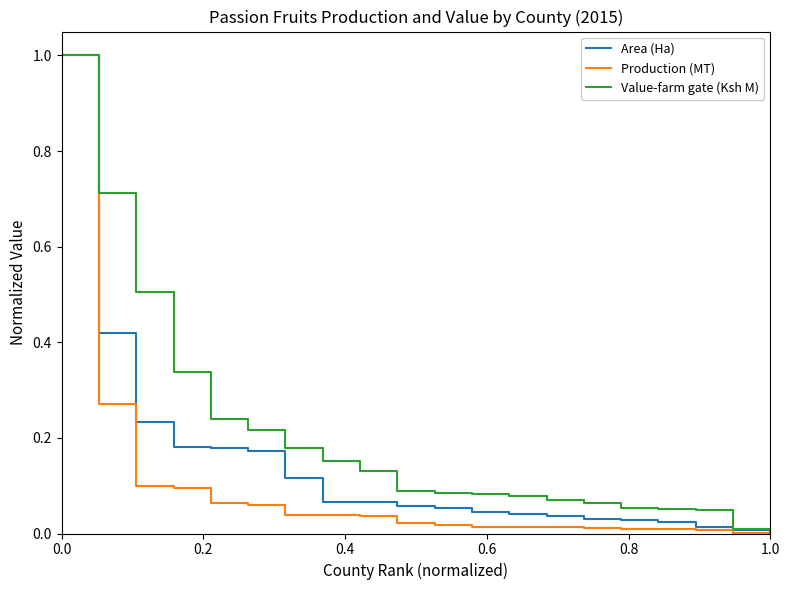

What is the maximum value for Area (Ha)?

1.0